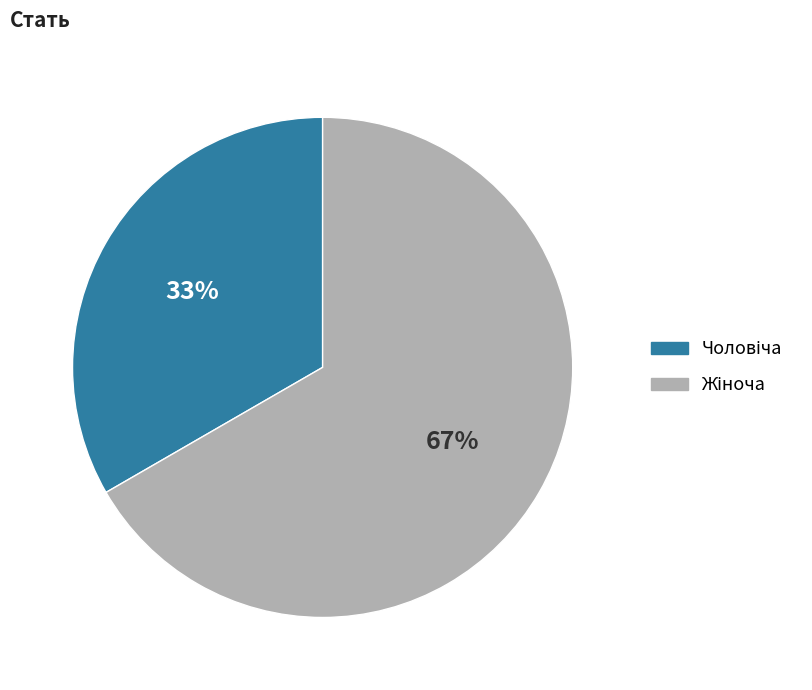

Is there a majority slice in this chart?

Yes